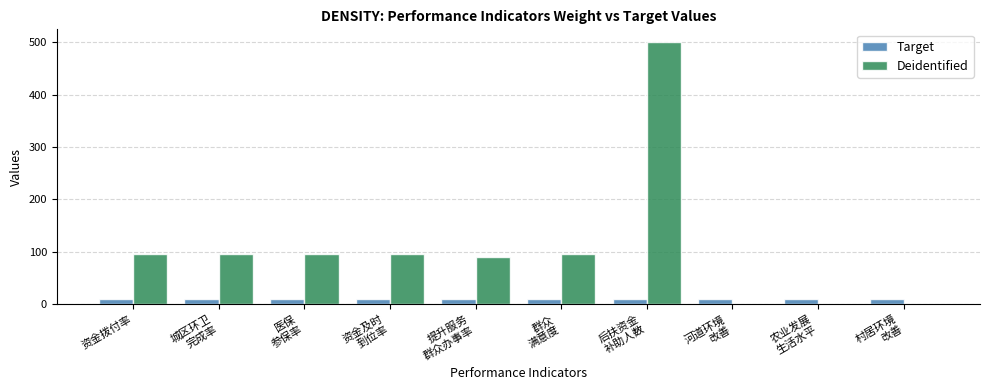

What is the greatest value displayed?

500